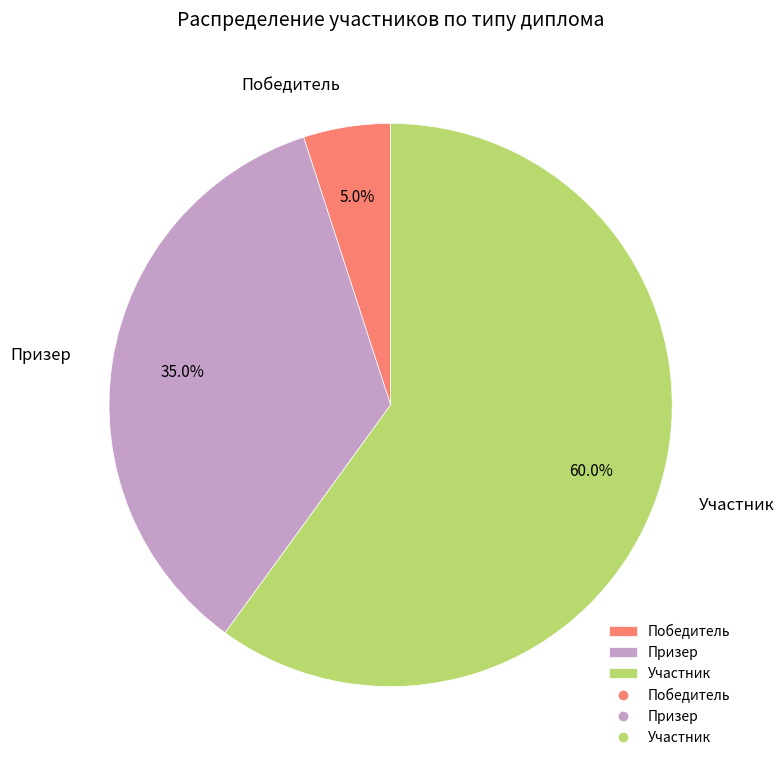

What percentage is the Призер slice, to the nearest percent?

35%